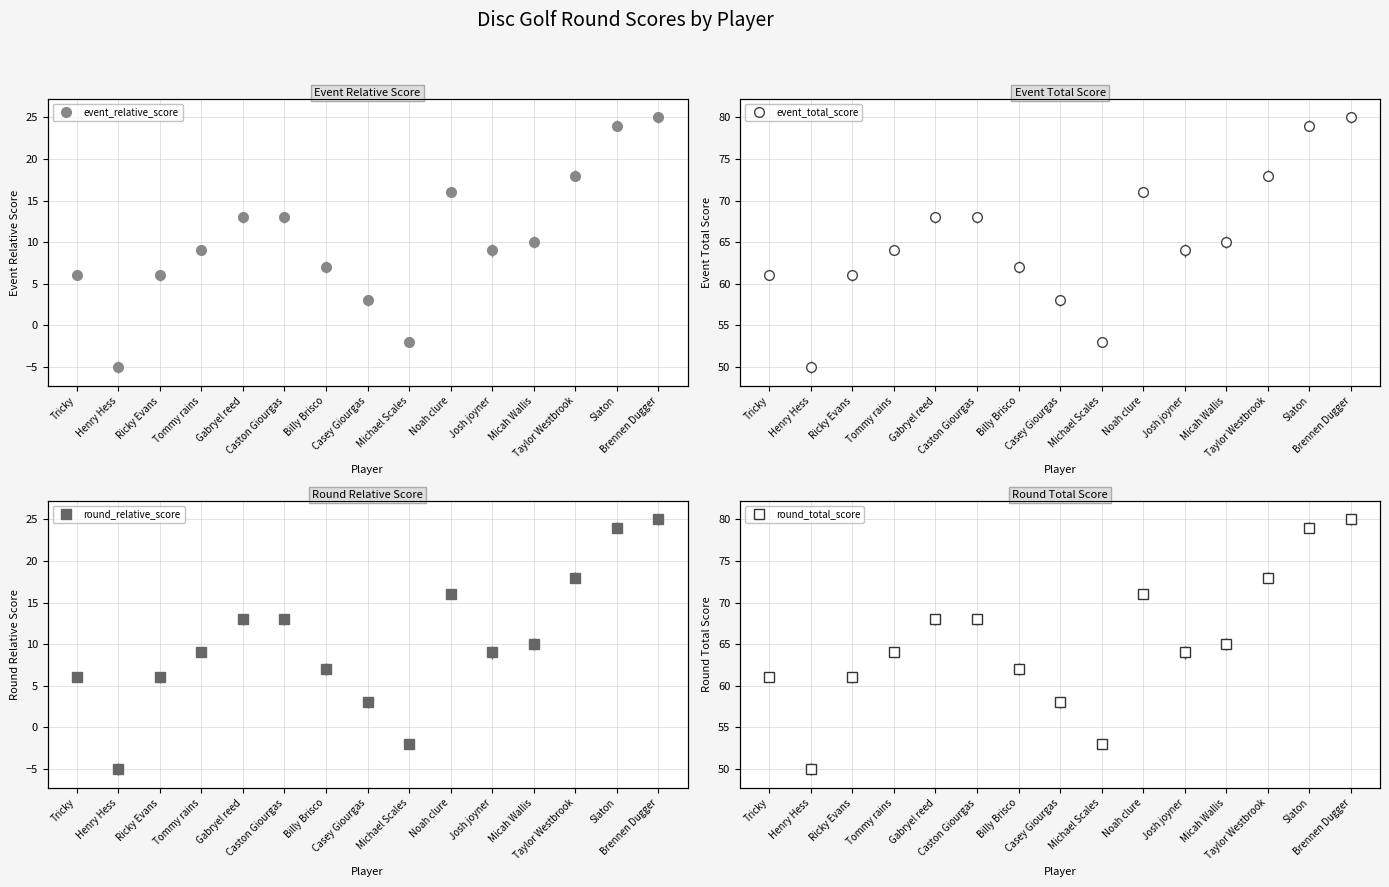

Reading left to right, extract all data points from this chart.

event_relative_score: 6	-5	6	9	13	13	7	3	-2	16	9	10	18	24	25
event_total_score: 61	50	61	64	68	68	62	58	53	71	64	65	73	79	80
round_relative_score: 6	-5	6	9	13	13	7	3	-2	16	9	10	18	24	25
round_total_score: 61	50	61	64	68	68	62	58	53	71	64	65	73	79	80